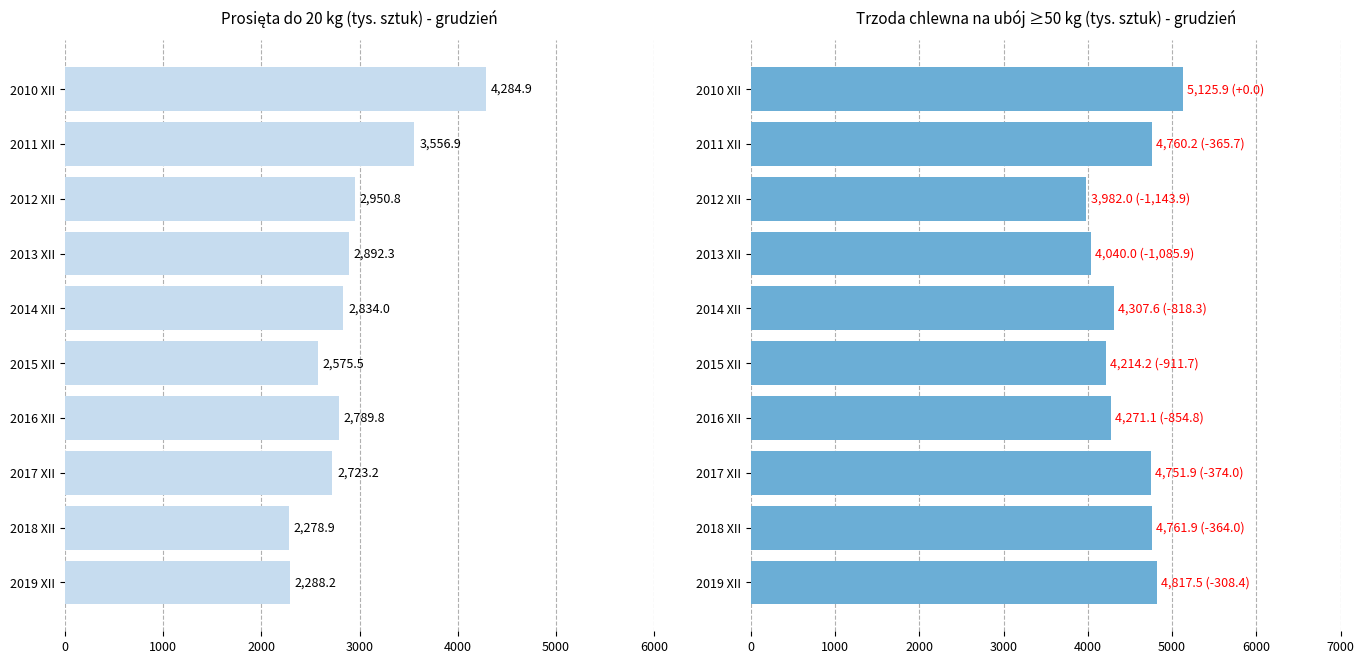

What is the spread (max minus min) of values at 2014 XII?

1473.6